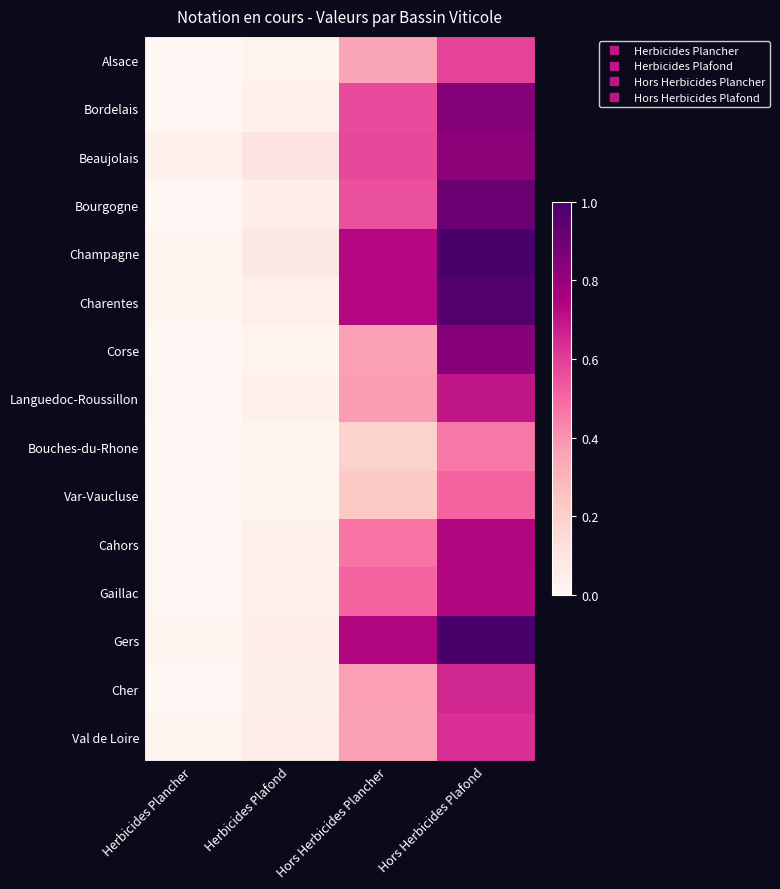

Reading left to right, list all the values displayed in this chart.

Alsace: Herbicides Plancher=0.0	Herbicides Plafond=0.0	Hors Herbicides Plancher=0.4	Hors Herbicides Plafond=0.6
Bordelais: Herbicides Plancher=0.0	Herbicides Plafond=0.0	Hors Herbicides Plancher=0.6	Hors Herbicides Plafond=0.8
Beaujolais: Herbicides Plancher=0.0	Herbicides Plafond=0.1	Hors Herbicides Plancher=0.6	Hors Herbicides Plafond=0.8
Bourgogne: Herbicides Plancher=0.0	Herbicides Plafond=0.1	Hors Herbicides Plancher=0.6	Hors Herbicides Plafond=0.9
Champagne: Herbicides Plancher=0.0	Herbicides Plafond=0.1	Hors Herbicides Plancher=0.7	Hors Herbicides Plafond=1.0
Charentes: Herbicides Plancher=0.0	Herbicides Plafond=0.0	Hors Herbicides Plancher=0.7	Hors Herbicides Plafond=1.0
Corse: Herbicides Plancher=0.0	Herbicides Plafond=0.0	Hors Herbicides Plancher=0.4	Hors Herbicides Plafond=0.8
Languedoc-Roussillon: Herbicides Plancher=0.0	Herbicides Plafond=0.0	Hors Herbicides Plancher=0.4	Hors Herbicides Plafond=0.7
Bouches-du-Rhone: Herbicides Plancher=0.0	Herbicides Plafond=0.0	Hors Herbicides Plancher=0.2	Hors Herbicides Plafond=0.5
Var-Vaucluse: Herbicides Plancher=0.0	Herbicides Plafond=0.0	Hors Herbicides Plancher=0.2	Hors Herbicides Plafond=0.5
Cahors: Herbicides Plancher=0.0	Herbicides Plafond=0.0	Hors Herbicides Plancher=0.5	Hors Herbicides Plafond=0.7
Gaillac: Herbicides Plancher=0.0	Herbicides Plafond=0.0	Hors Herbicides Plancher=0.5	Hors Herbicides Plafond=0.7
Gers: Herbicides Plancher=0.0	Herbicides Plafond=0.1	Hors Herbicides Plancher=0.7	Hors Herbicides Plafond=1.0
Cher: Herbicides Plancher=0.0	Herbicides Plafond=0.0	Hors Herbicides Plancher=0.4	Hors Herbicides Plafond=0.7
Val de Loire: Herbicides Plancher=0.0	Herbicides Plafond=0.1	Hors Herbicides Plancher=0.4	Hors Herbicides Plafond=0.6